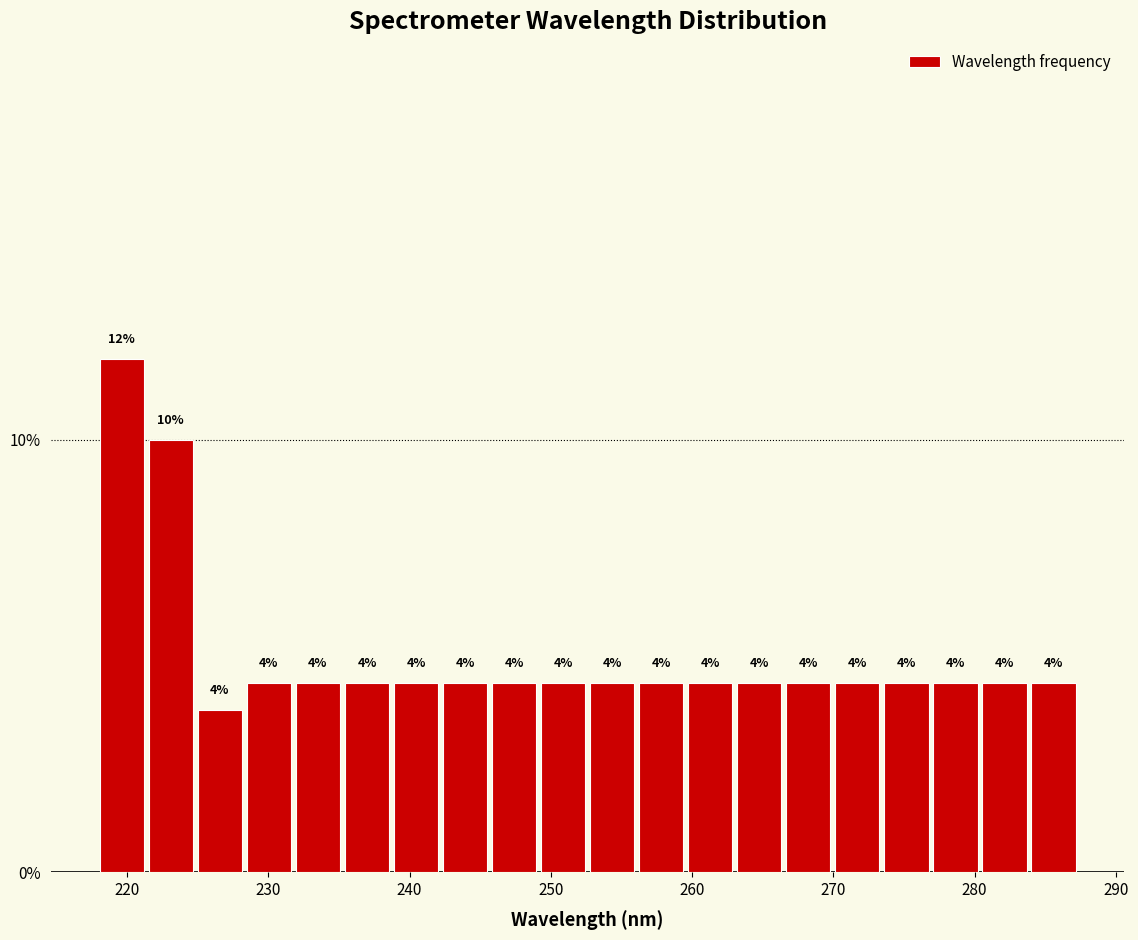

Read against the x-axis, roughly where is the centre of the tallest bar?

220